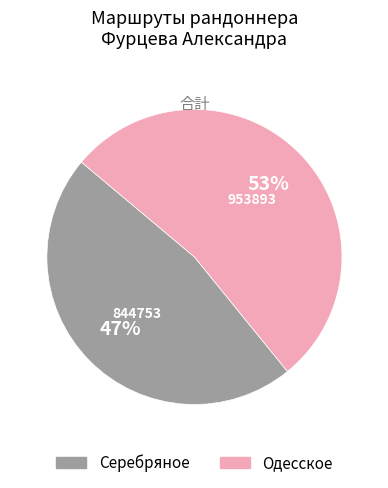

How many segments does this pie chart have?

2